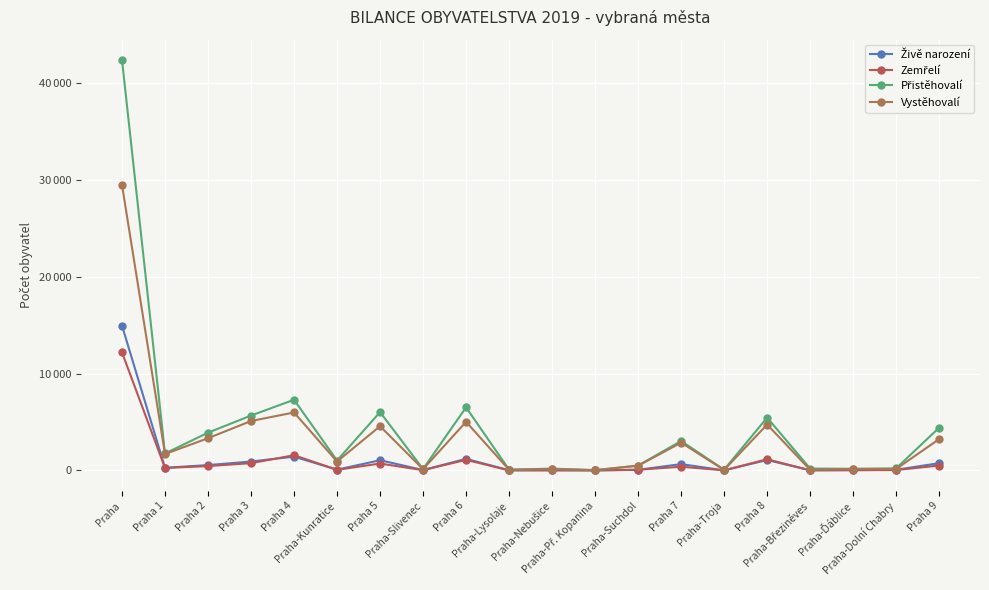

Is the value of Vystěhovalí at Praha 8 greater than the value of Přistěhovalí at Praha-Lysolaje?

Yes